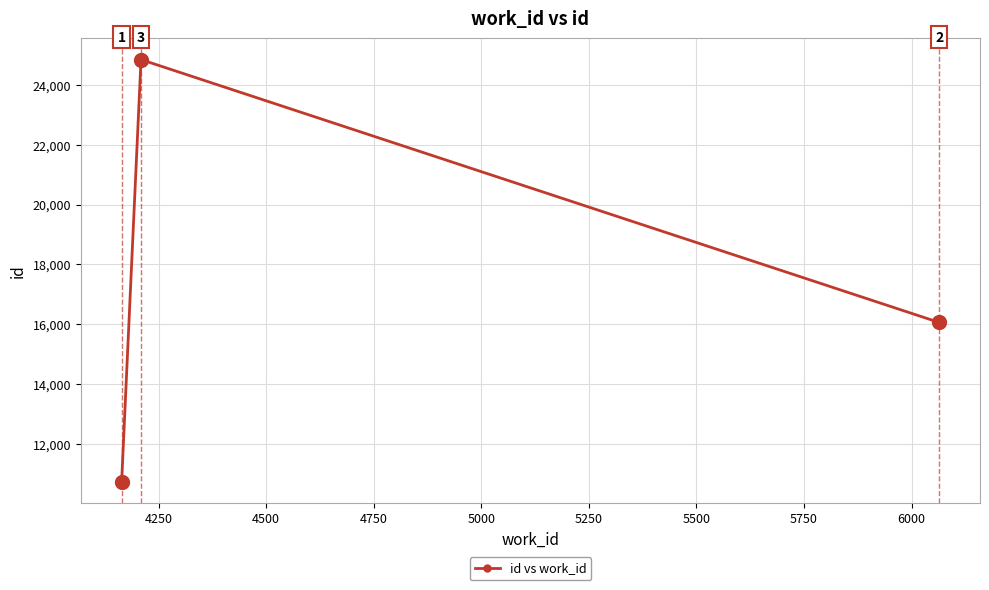

What is the minimum value shown in the chart?

10741